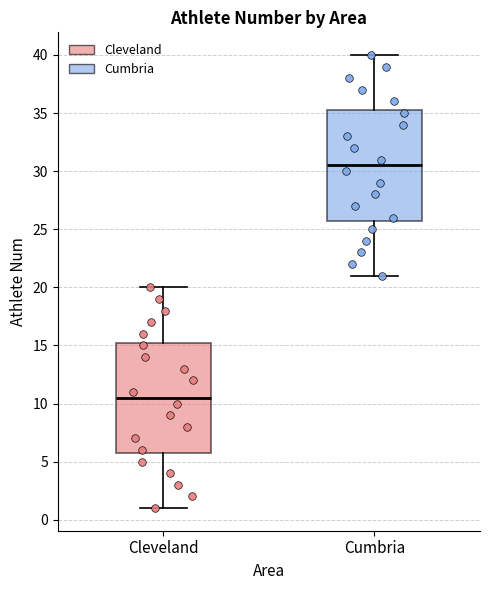

Reading left to right, transcribe this box plot: for each box, give where its median line is, the range the box spans, and where its two whiskers end, as read against the y-axis. The values are not printed on the chart, so give them approximately, as read against the axis.

Cleveland: median 10.5, box 6.0 to 15.5, whiskers 1.0 to 20.0
Cumbria: median 30.5, box 26.0 to 35.5, whiskers 21.0 to 40.0